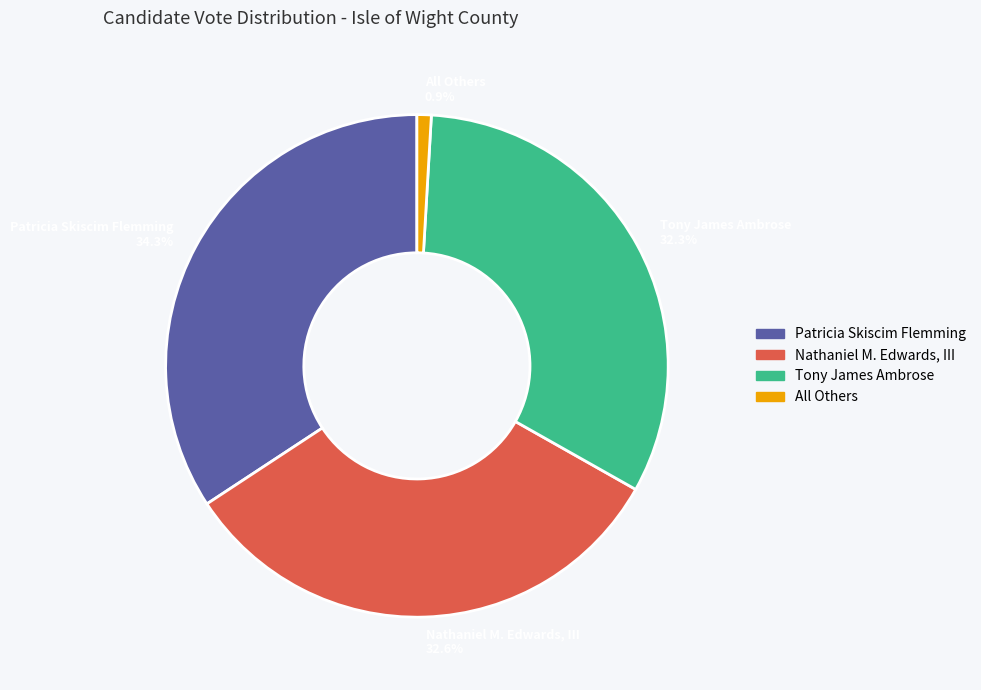

To the nearest percent, what is the combined percentage of All Others and Patricia Skiscim Flemming?

35%